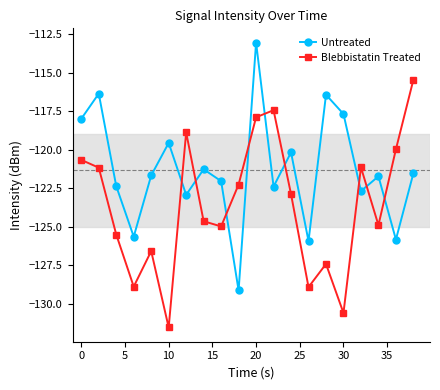

Which series has the largest total across all categories?

Untreated